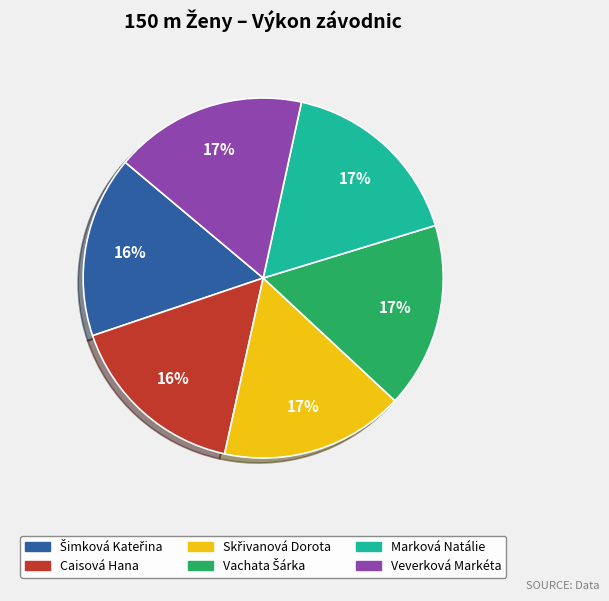

To the nearest percent, what portion does Veverková Markéta represent?

17%